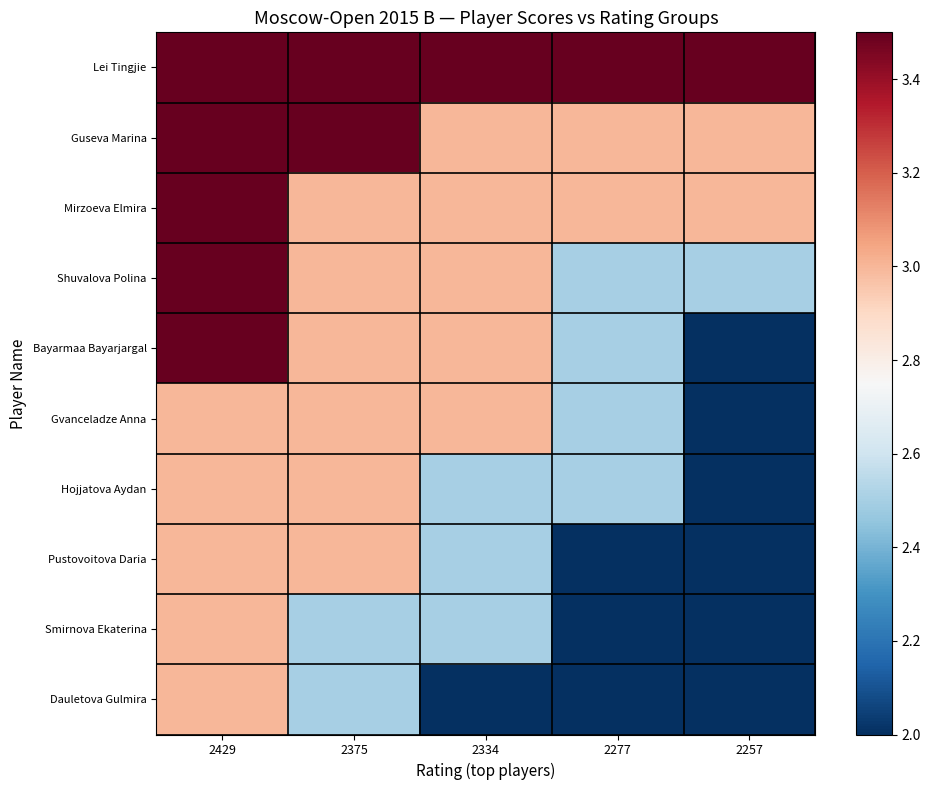

Between 2429 and 2257, which series saw the biggest shift?

Bayarmaa Bayarjargal